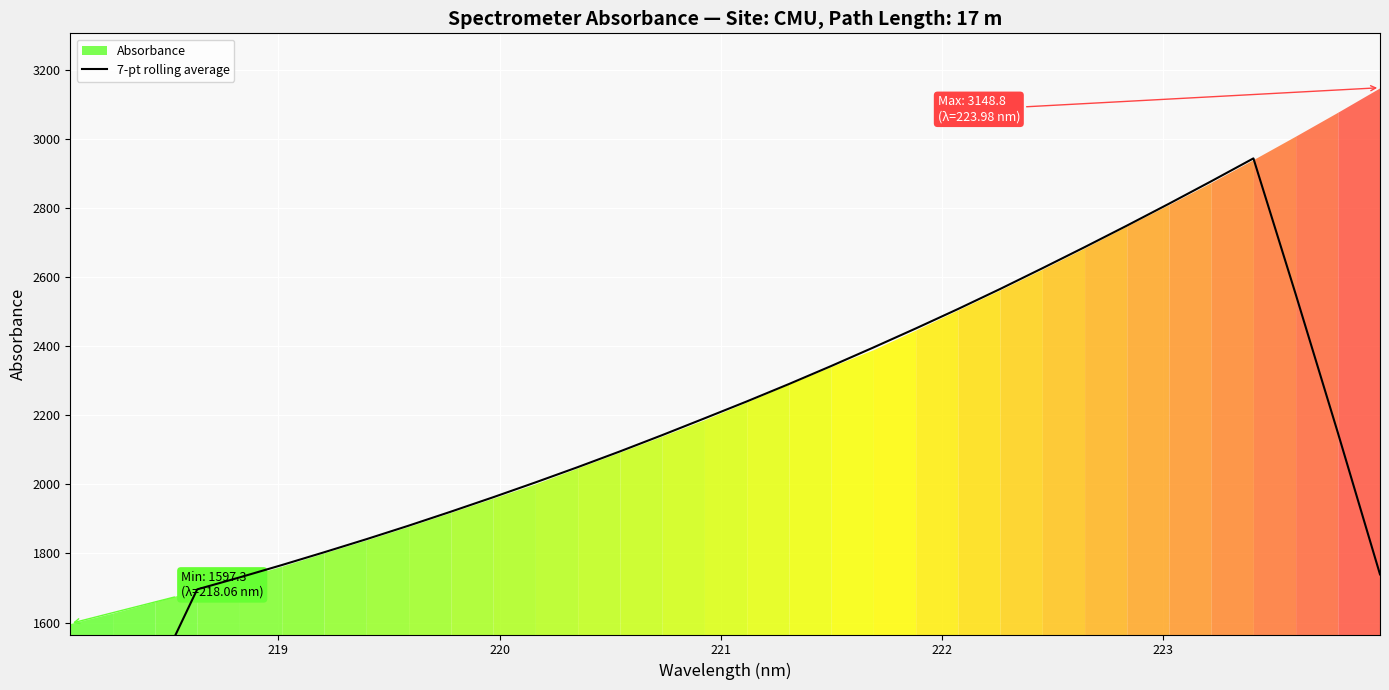

What is the value of the 23rd point from the left?

2565.9